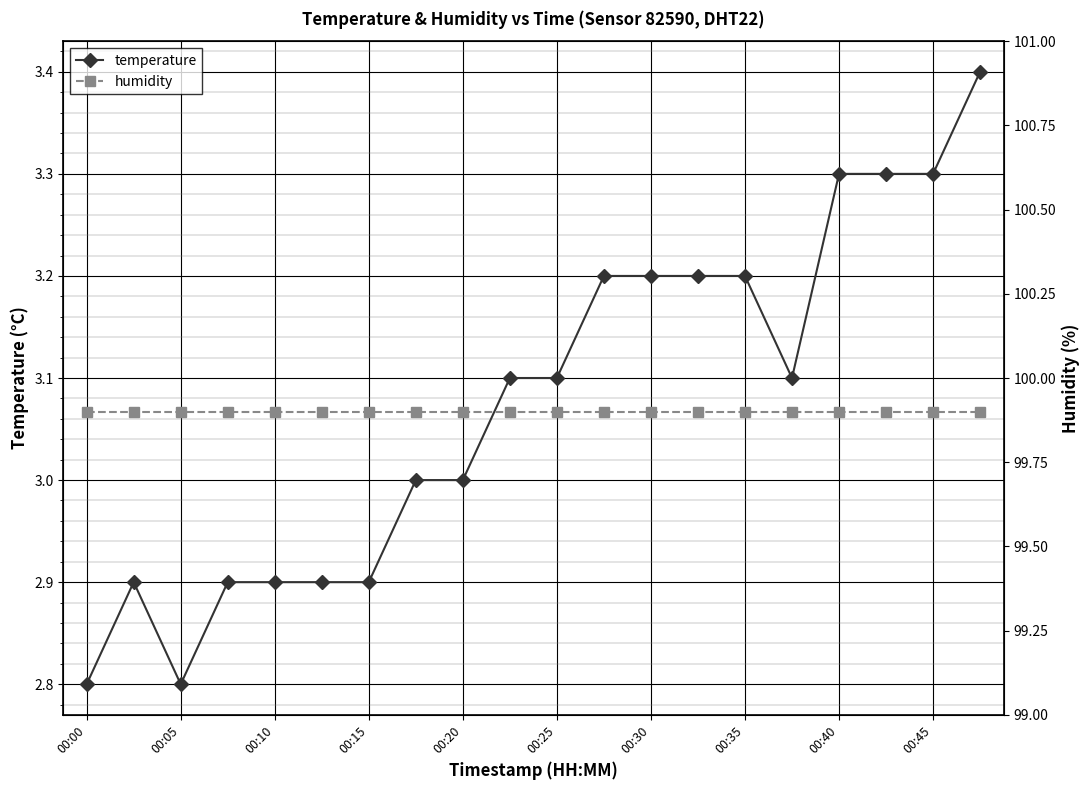

What is the smallest value displayed?

2.8